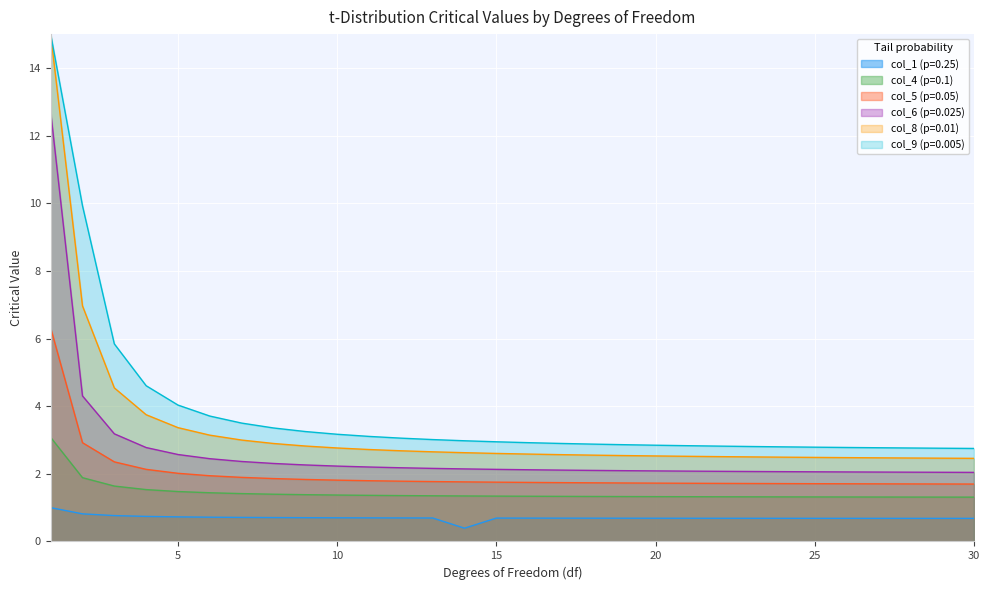

The col_5 (p=0.05) series shows 0.7 at 24. True or false?

False